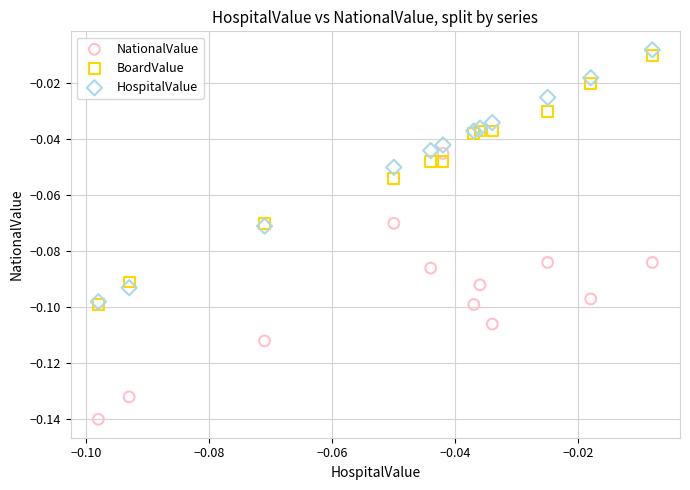

What are all the series names shown in the legend?

NationalValue, BoardValue, HospitalValue